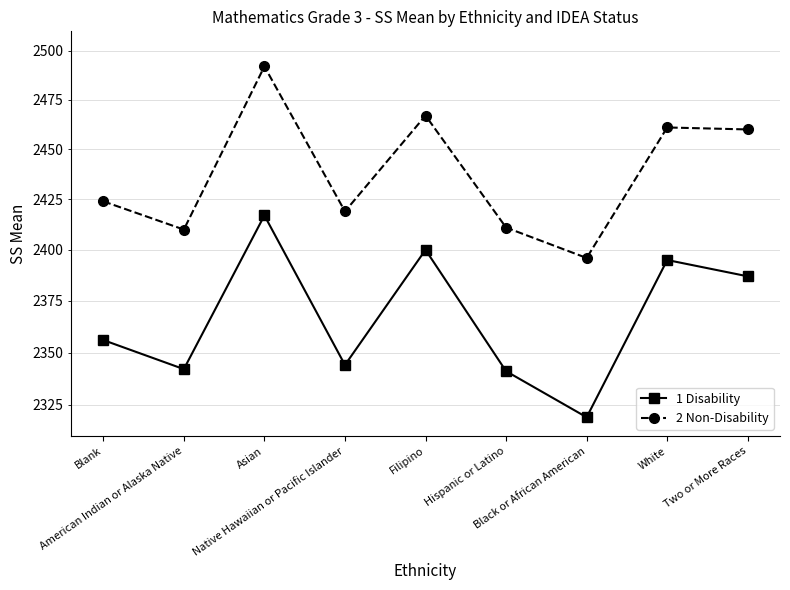

What is the sum of all 2 Non-Disability values?

21940